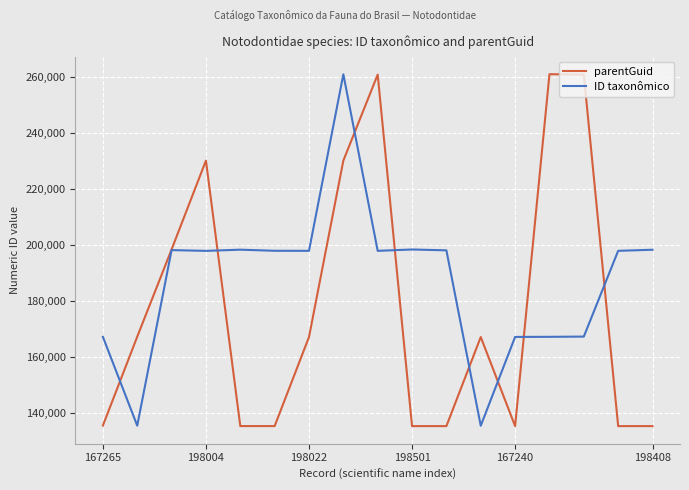

What is the smallest value displayed?

135356